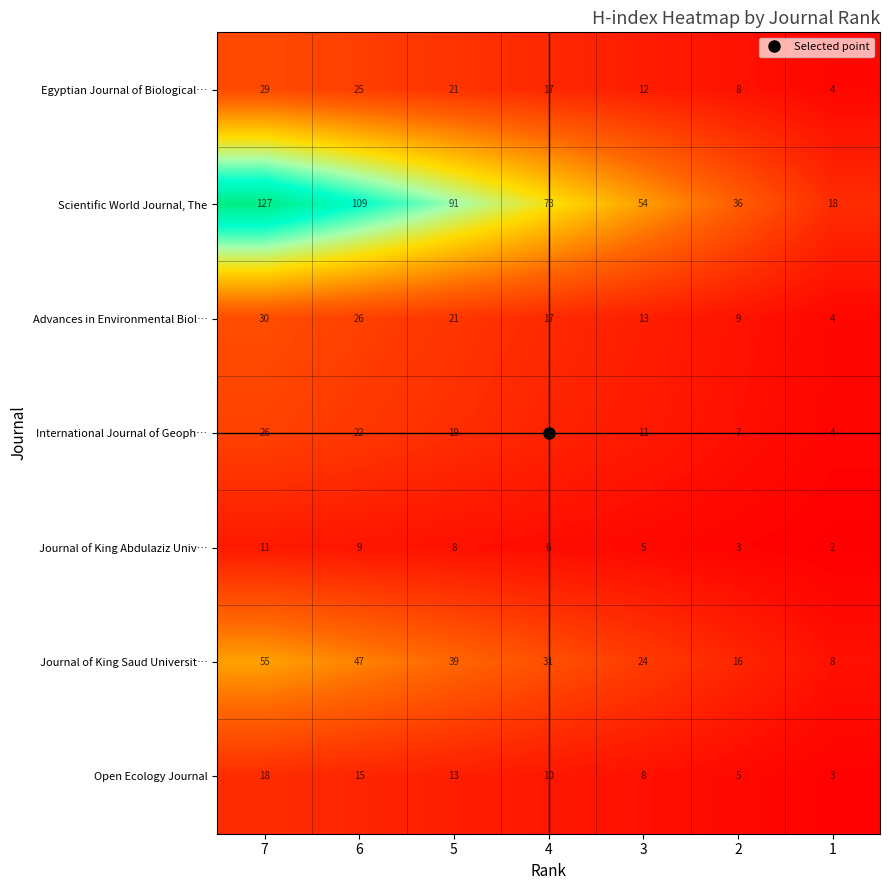

How many Journal of King Saud Universit… values are between 16 and 47?

5